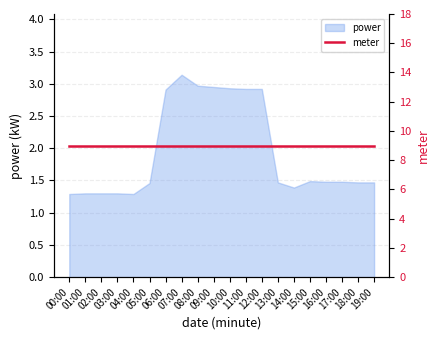

How many points are lower than both their immediate neighbors (excluding endpoints)?

2